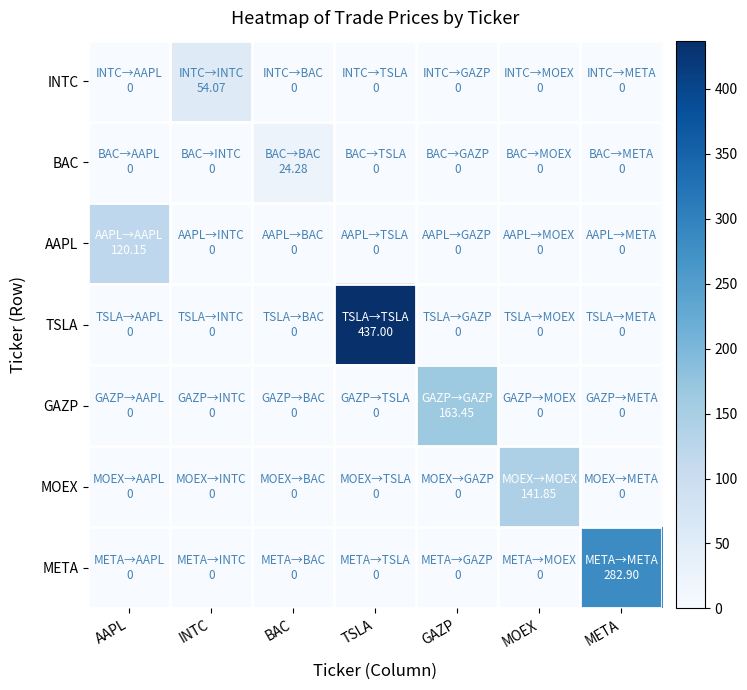

What is the difference between the highest and lowest values at MOEX?

141.8